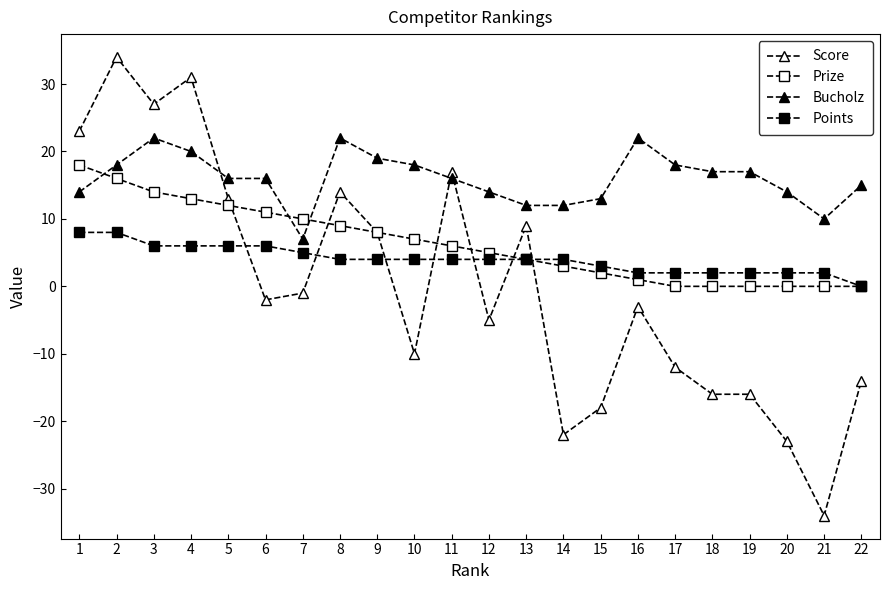

What is the difference between the highest and lowest values at 9?

15